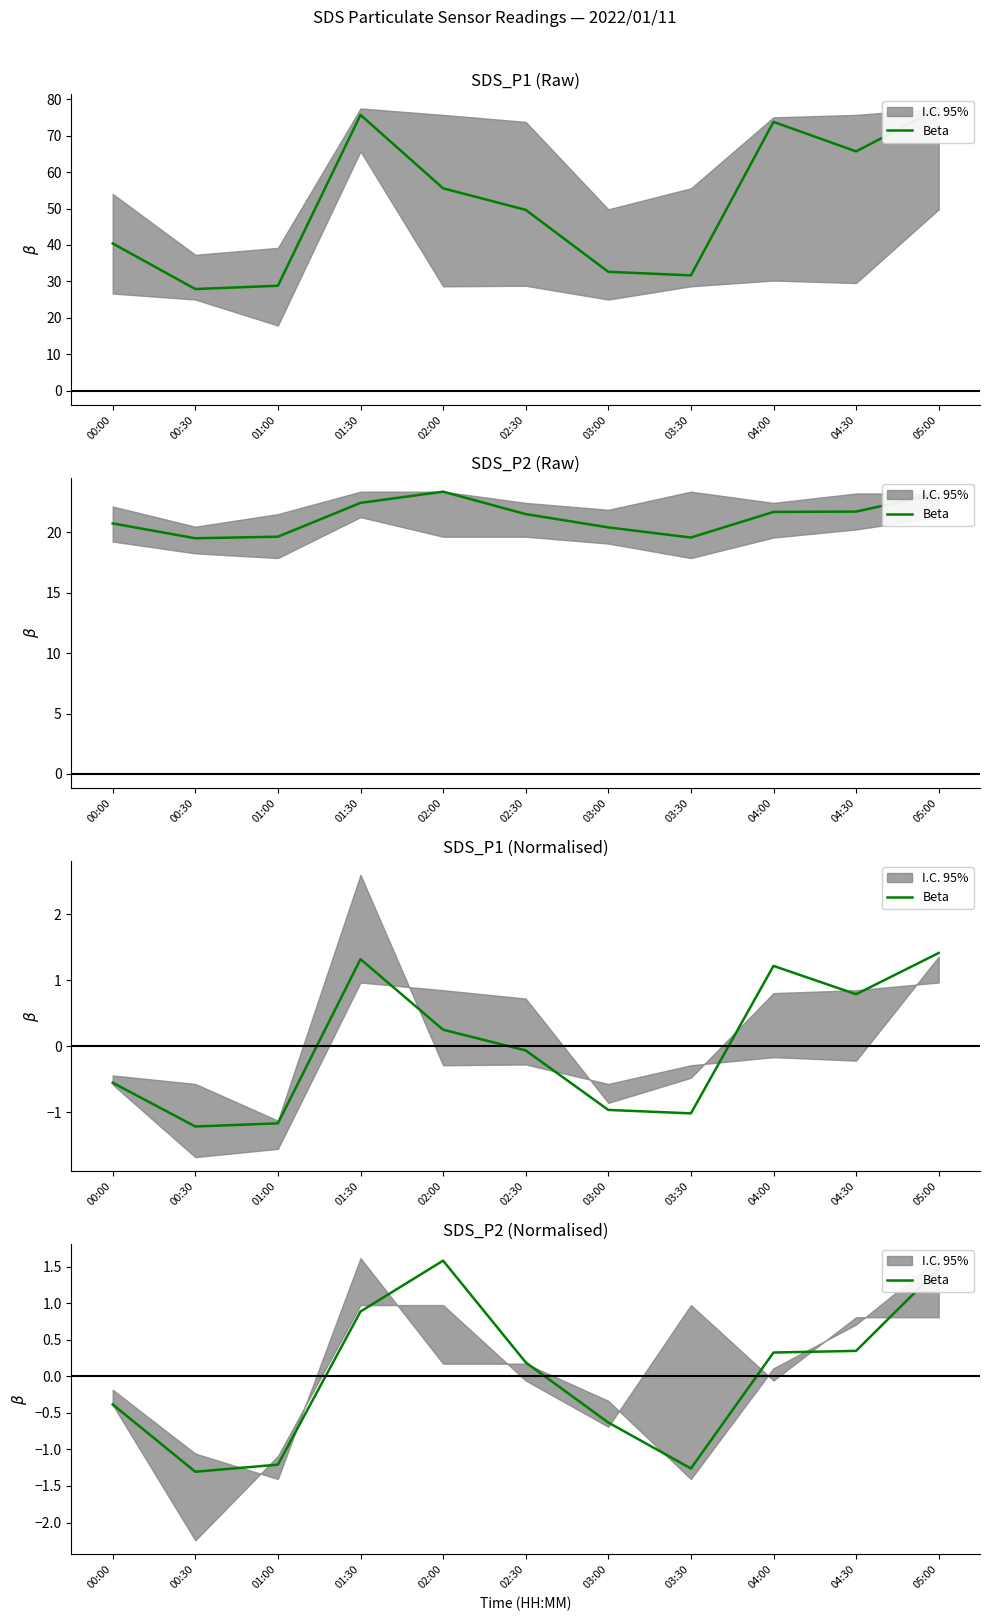

How many data points are less than 0?

5